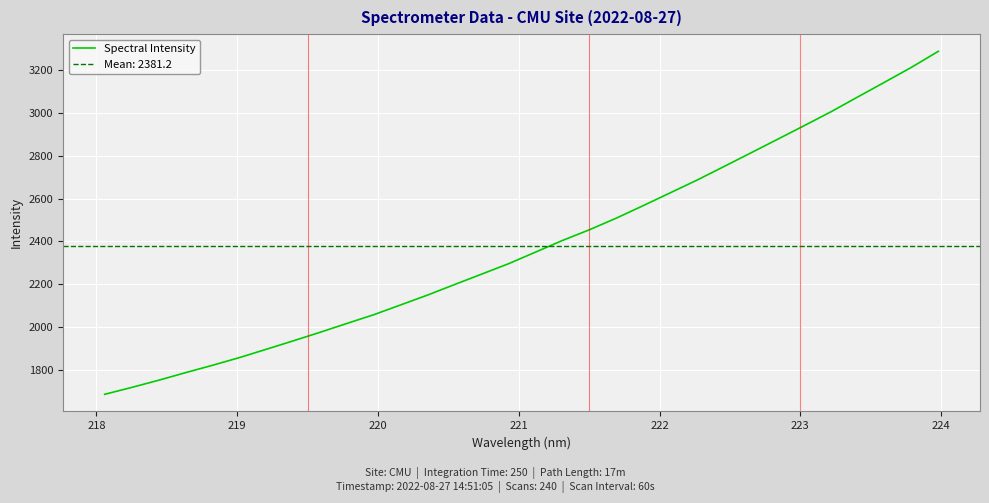

What is the highest value of the Spectral Intensity series?

3287.5